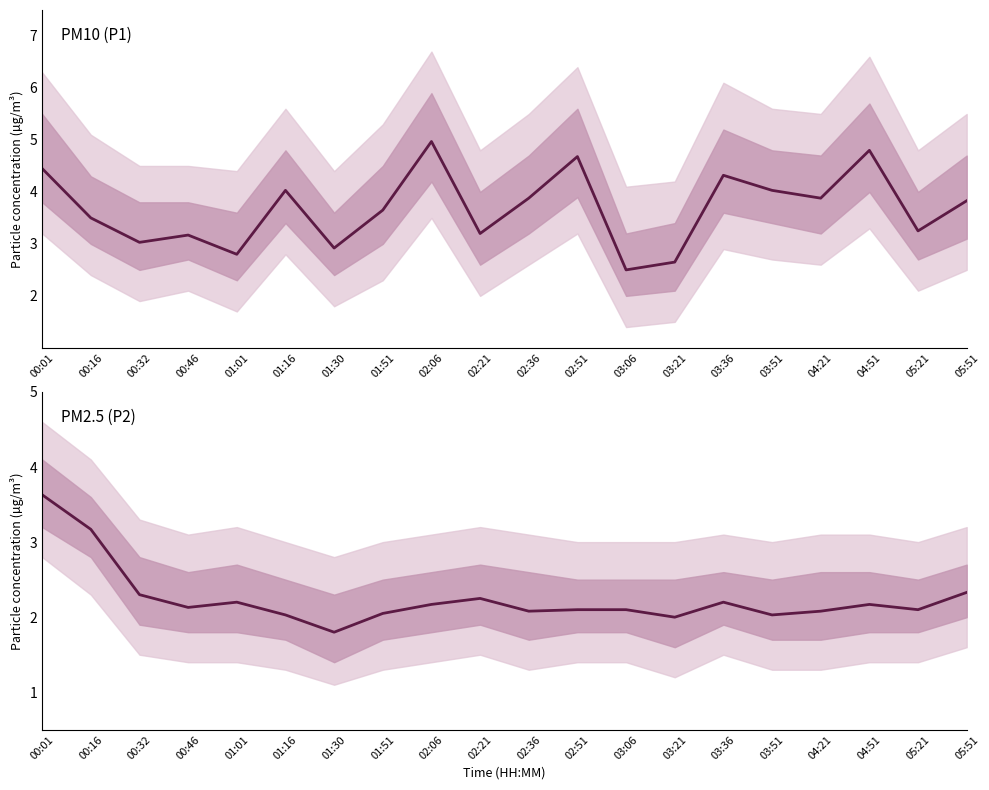

True or false: P1 and P2 cross at least once.

False